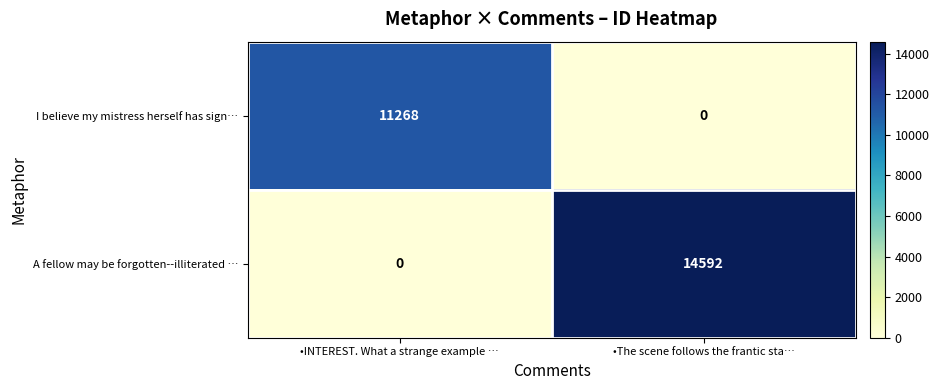

What is the average value of the I believe my mistress herself has sign… series?

5634